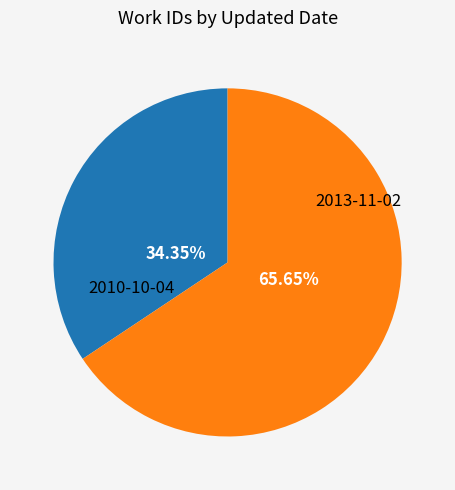

To the nearest percent, what is the difference between the largest and smallest slice percentages?

31%